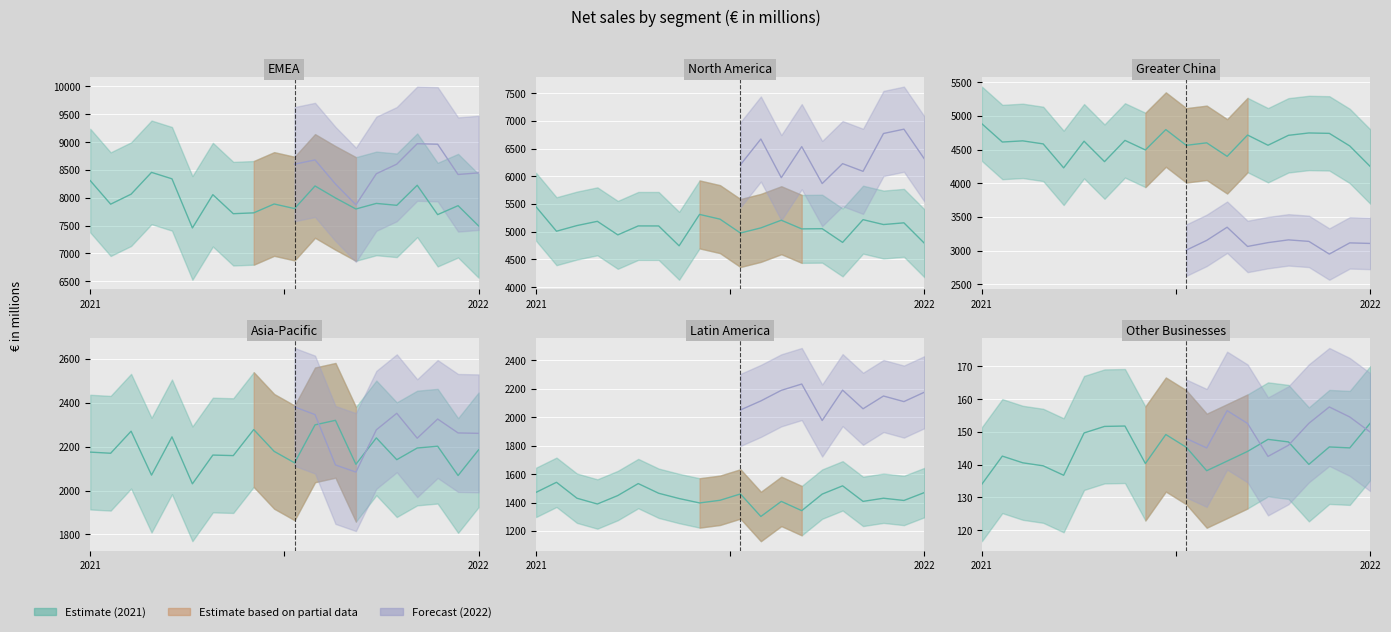

What is the total value across all series at Greater China?

7776